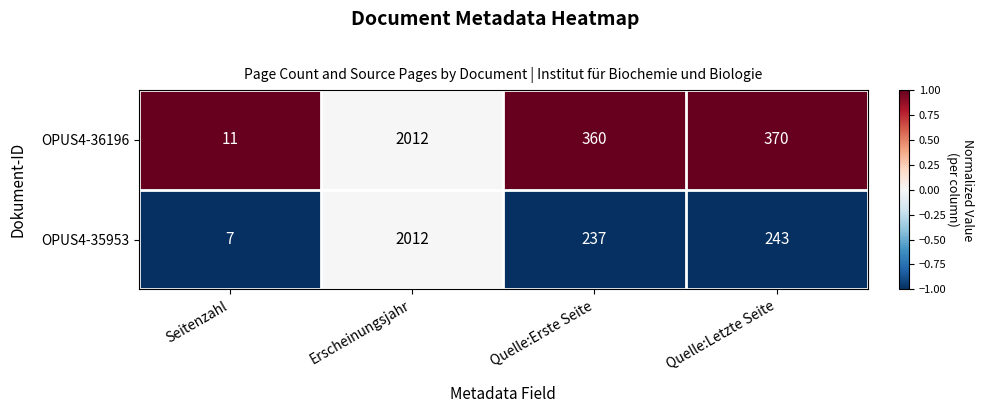

Is it true that OPUS4-35953 equals 1089 at Erscheinungsjahr?

False